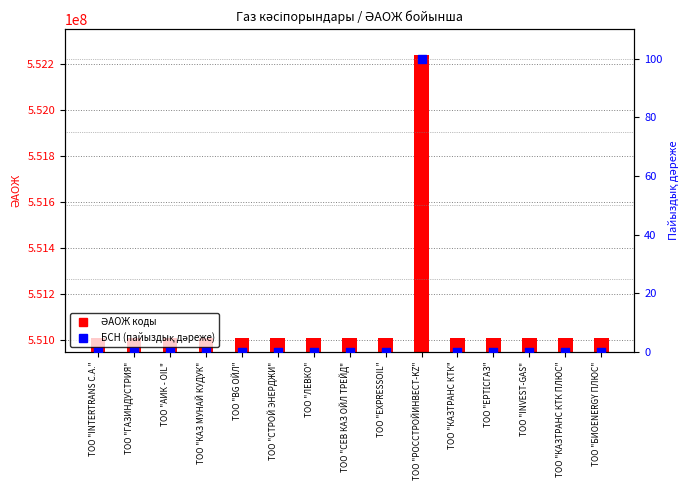

Which series has the largest total across all categories?

ӘАОЖ коды